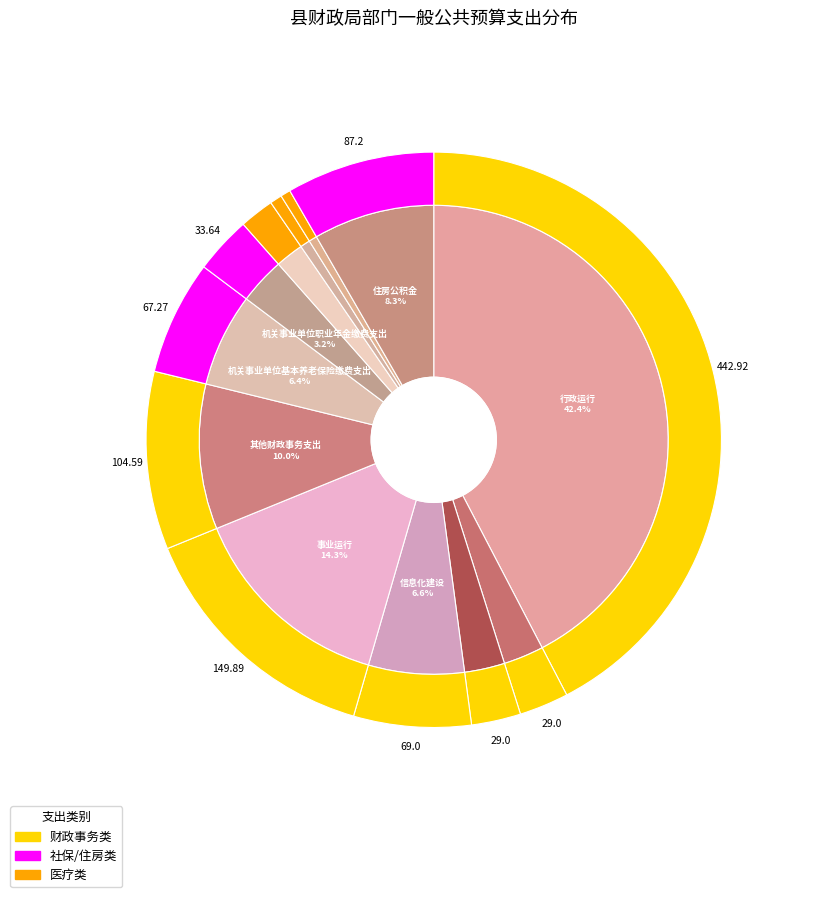

What is the ratio of the value at 事业单位医疗 to the value at 住房公积金?

0.1